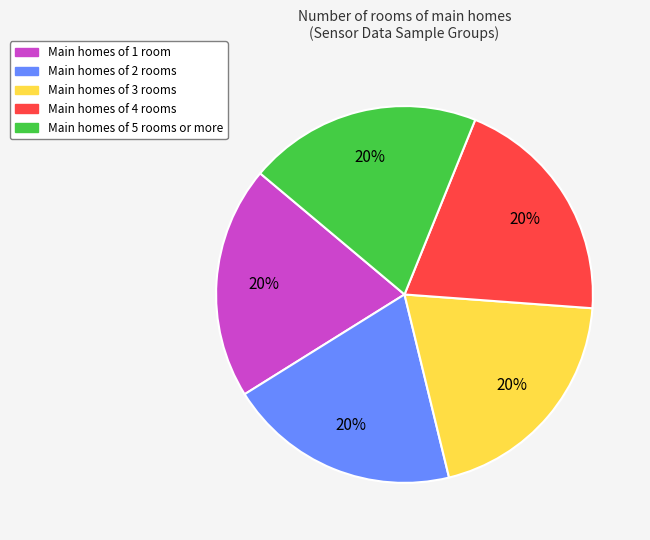

To the nearest percent, what is the average slice percentage?

20%